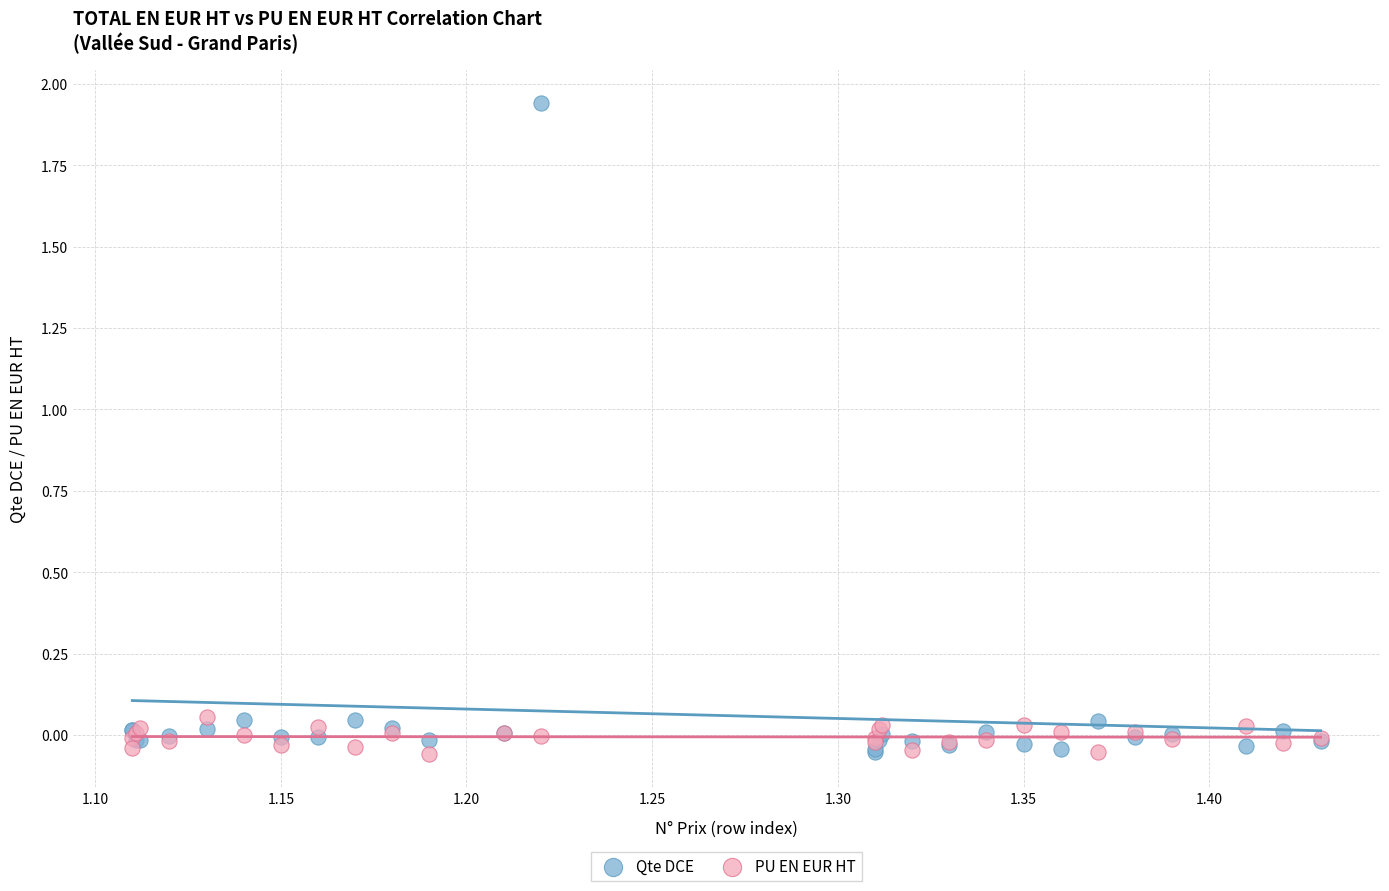

What is the X range (max minus min) for the scatter plot?

0.3